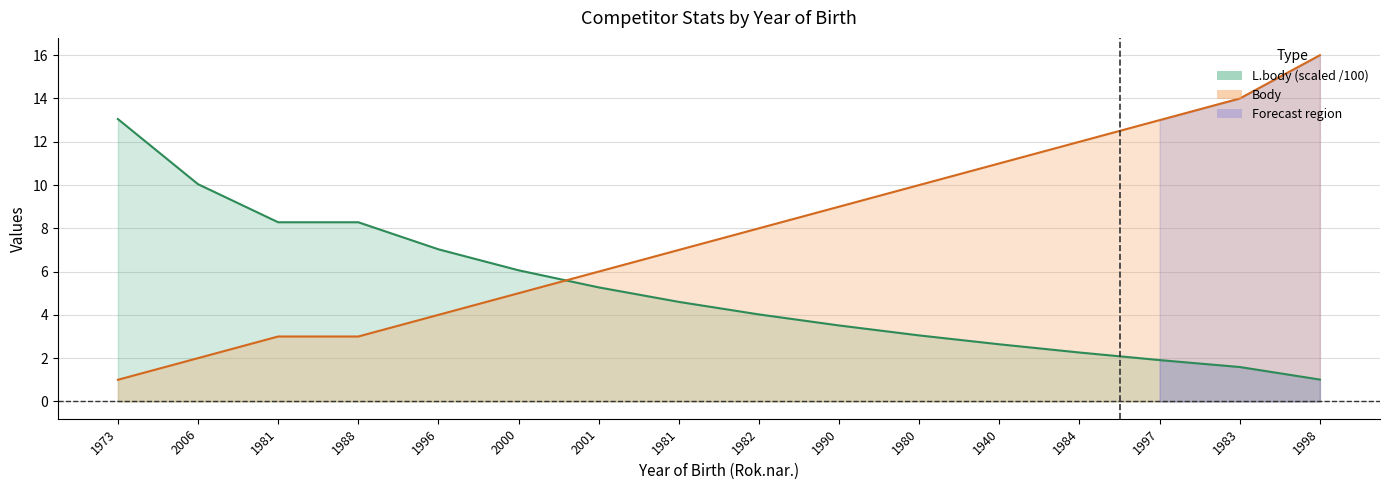

Reading right to left, extract all data points from this chart.

Body: 1998=16.0	1983=14.0	1997=13.0	1984=12.0	1940=11.0	1980=10.0	1990=9.0	1982=8.0	1981=7.0	2001=6.0	2000=5.0	1996=4.0	1988=3.0	1981=3.0	2006=2.0	1973=1.0
L.body: 1998=1.0	1983=1.6	1997=1.9	1984=2.3	1940=2.6	1980=3.0	1990=3.5	1982=4.0	1981=4.6	2001=5.3	2000=6.1	1996=7.0	1988=8.3	1981=8.3	2006=10.0	1973=13.1